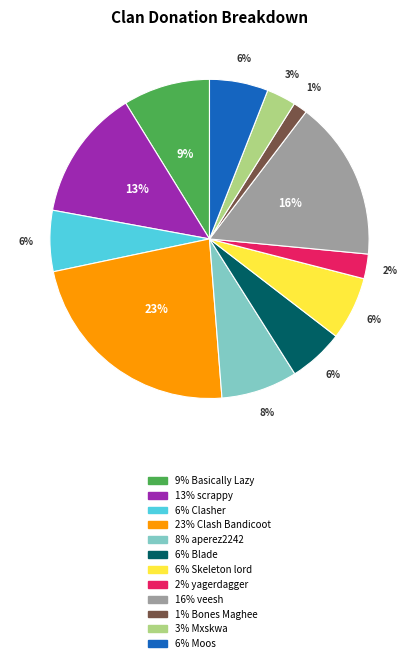

Count the number of slices in the pie.

12